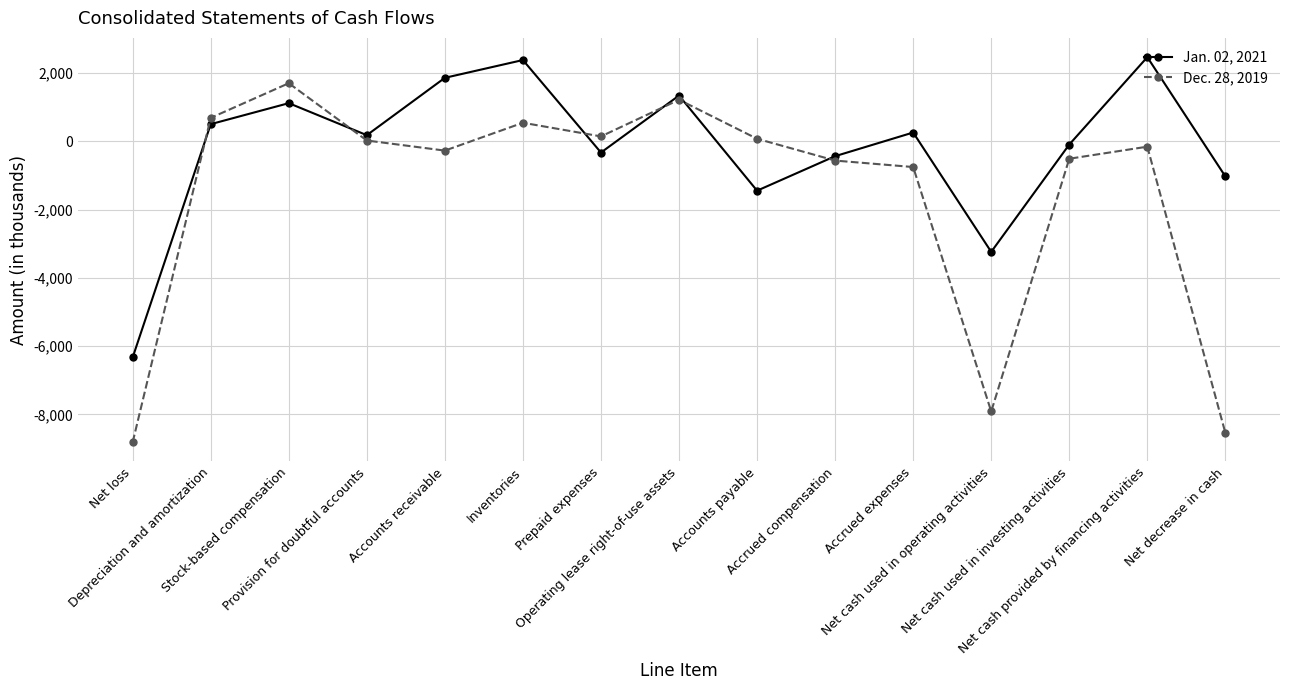

How many values in the Dec. 28, 2019 series are below -156?

7